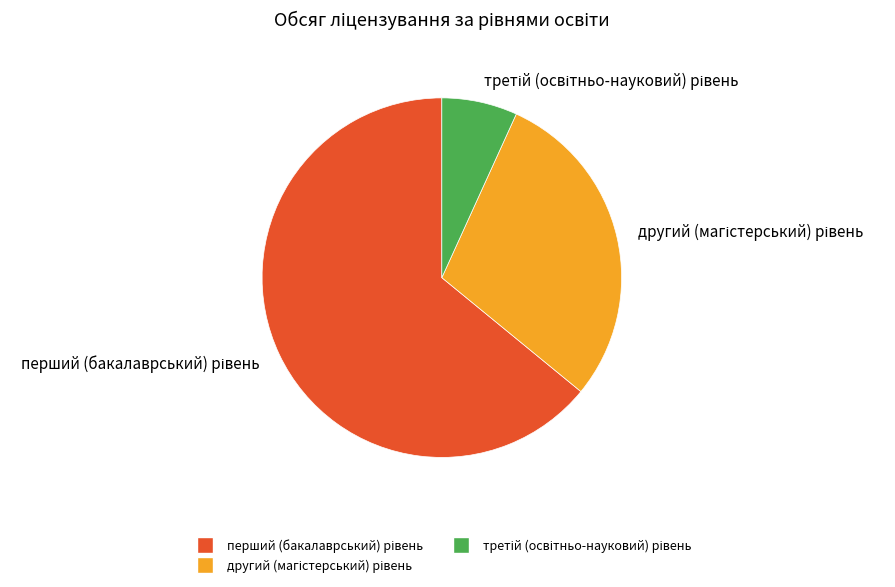

Is there any slice that represents more than half of the pie?

Yes